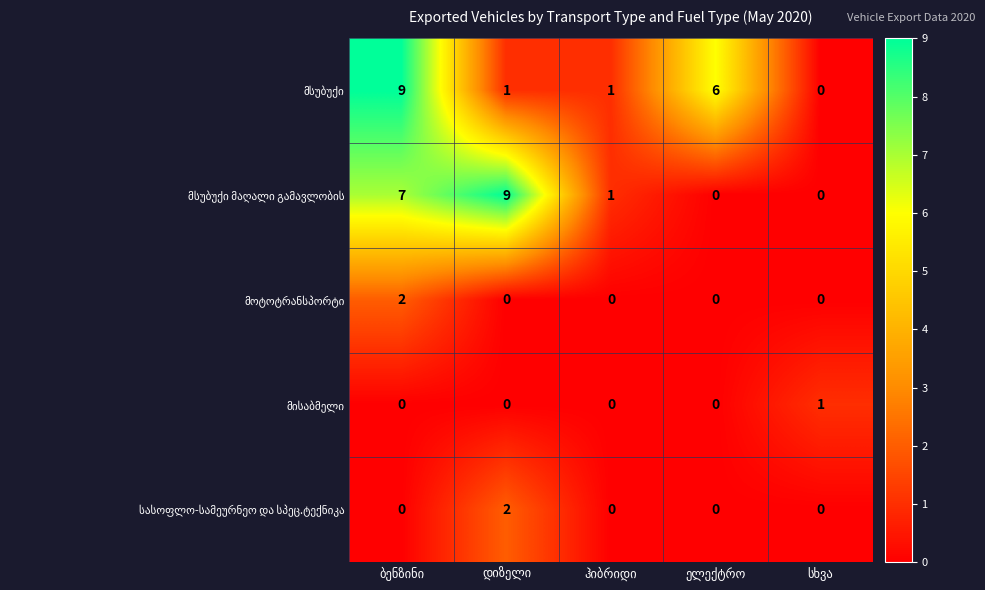

At how many categories does at least one series exceed 0?

5